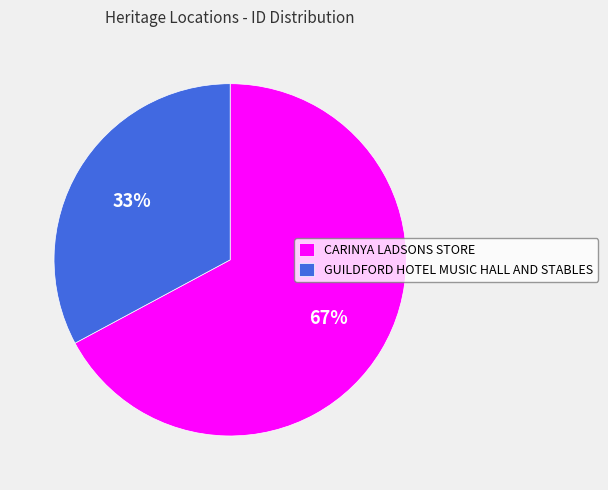

Approximately how many times larger is the value at GUILDFORD HOTEL MUSIC HALL AND STABLES compared to CARINYA LADSONS STORE?

0.5